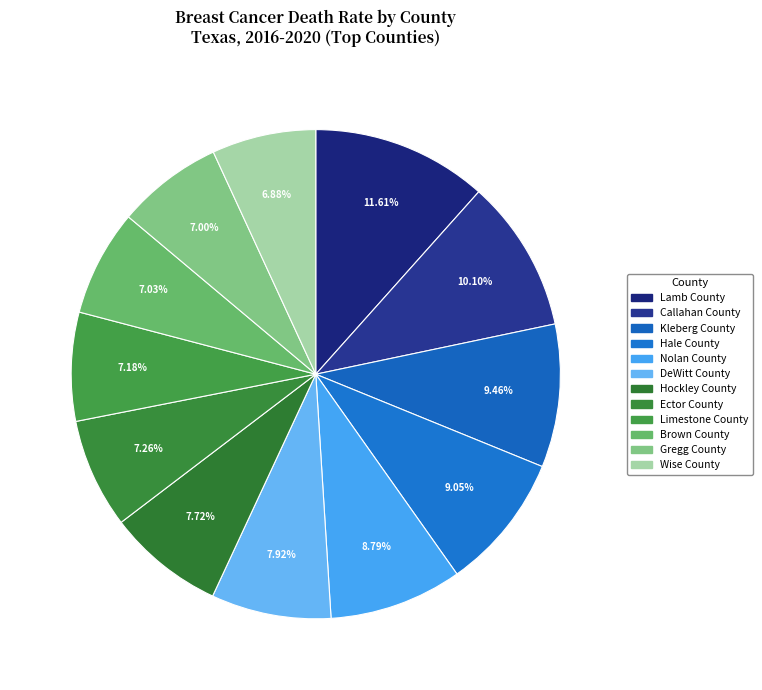

To the nearest percent, what is the difference between the Lamb County and Brown County slice percentages?

5%